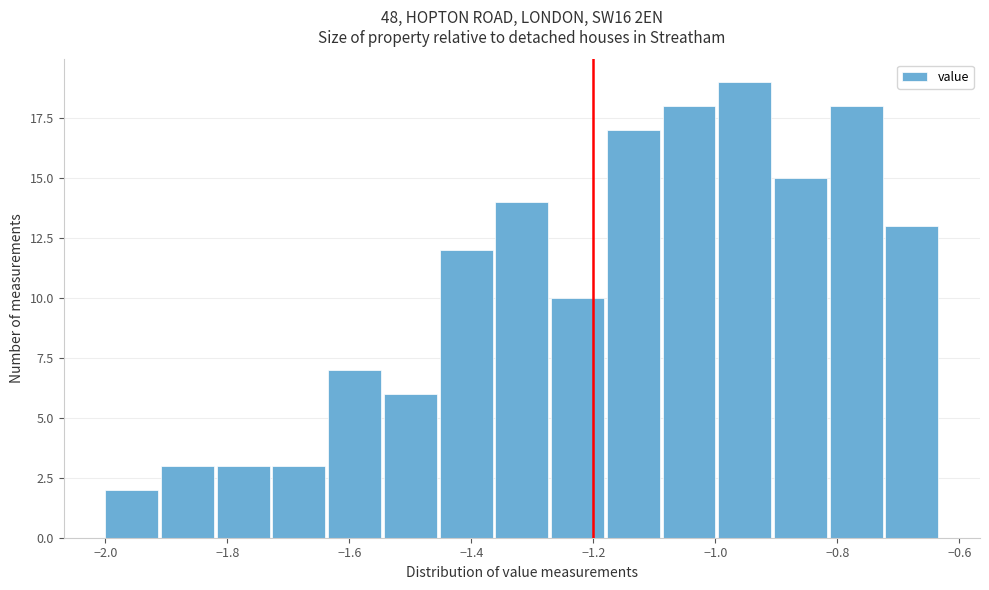

How tall is the bar that spans -1.26 to -1.18 on the x-axis? Neither the bar edges nor the heights are printed on the chart, so give them approximately, as read against the axes.

10